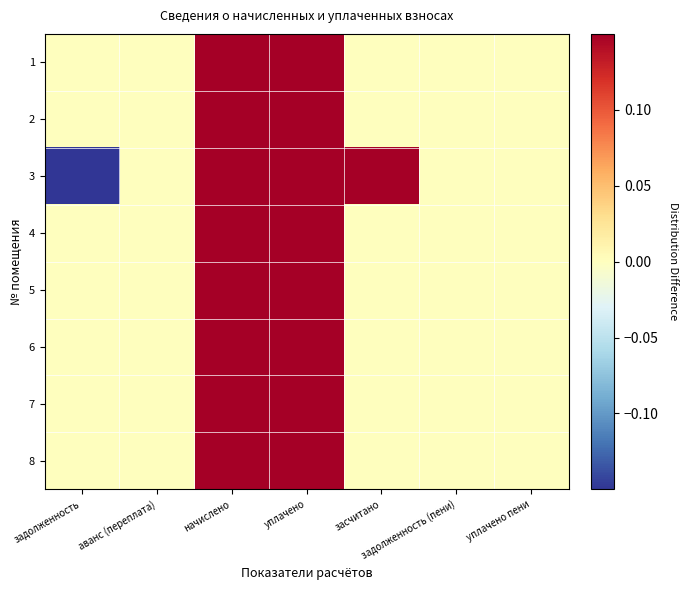

How many series are shown in this chart?

8